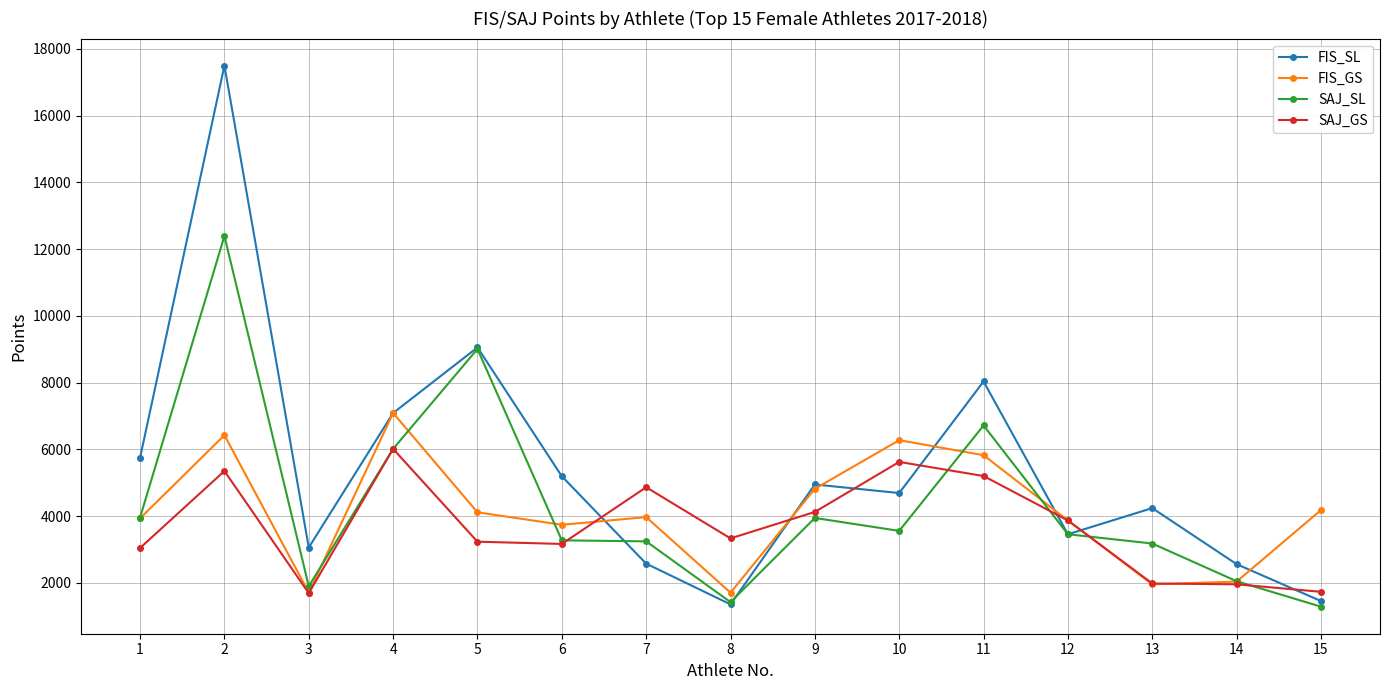

Where is SAJ_SL nearest to the value 6842?

11